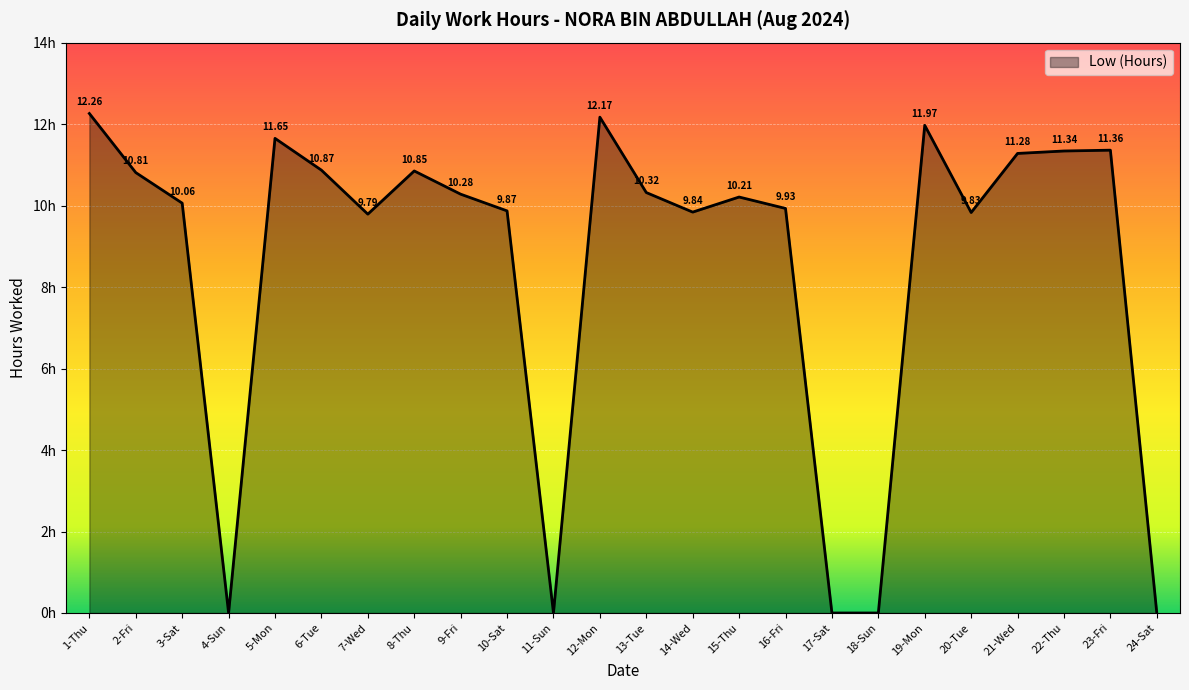

At which label is the value closest to 6?

7-Wed